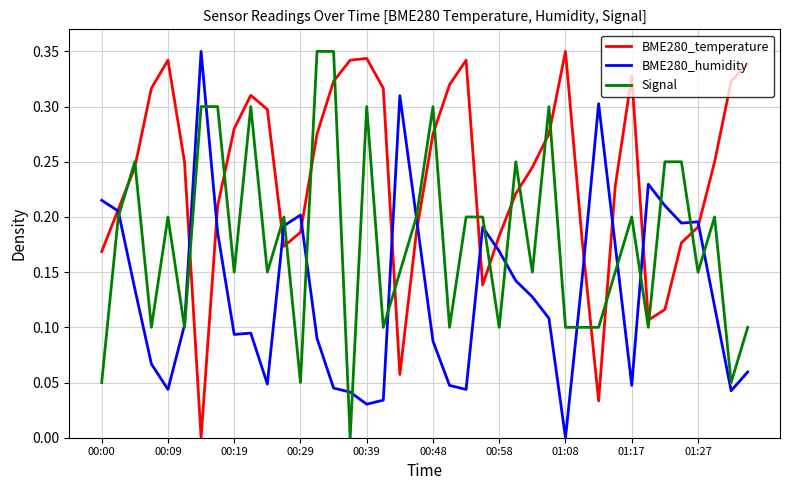

True or false: BME280_temperature and Signal intersect in this chart.

True